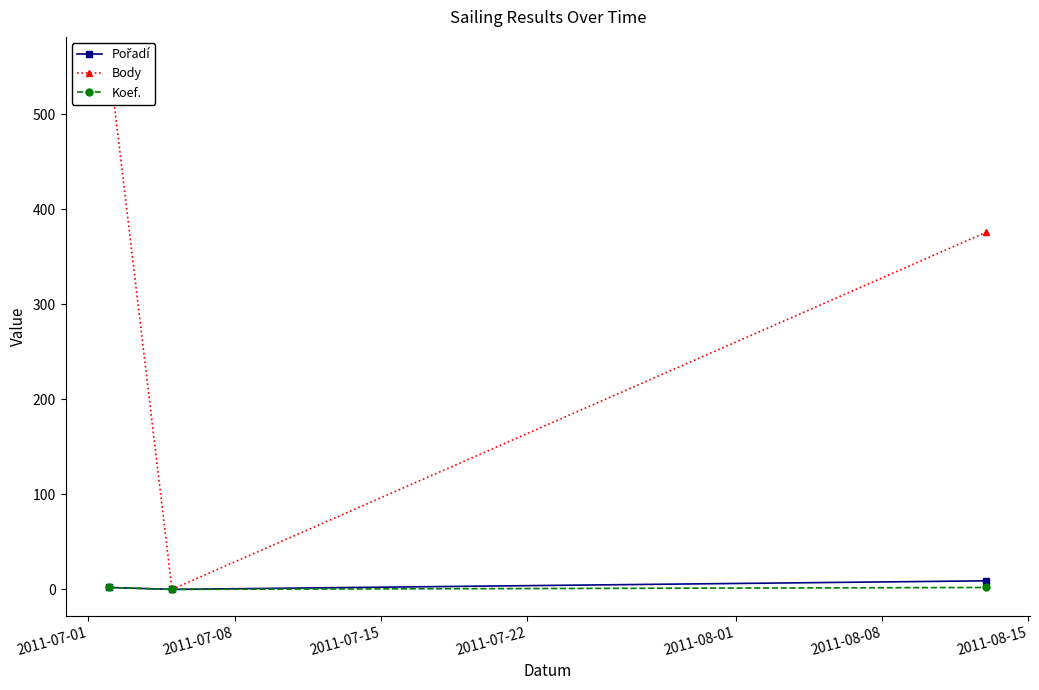

At 2011-07-08, list the series in order from largest to smallest.

Pořadí, Body, Koef.